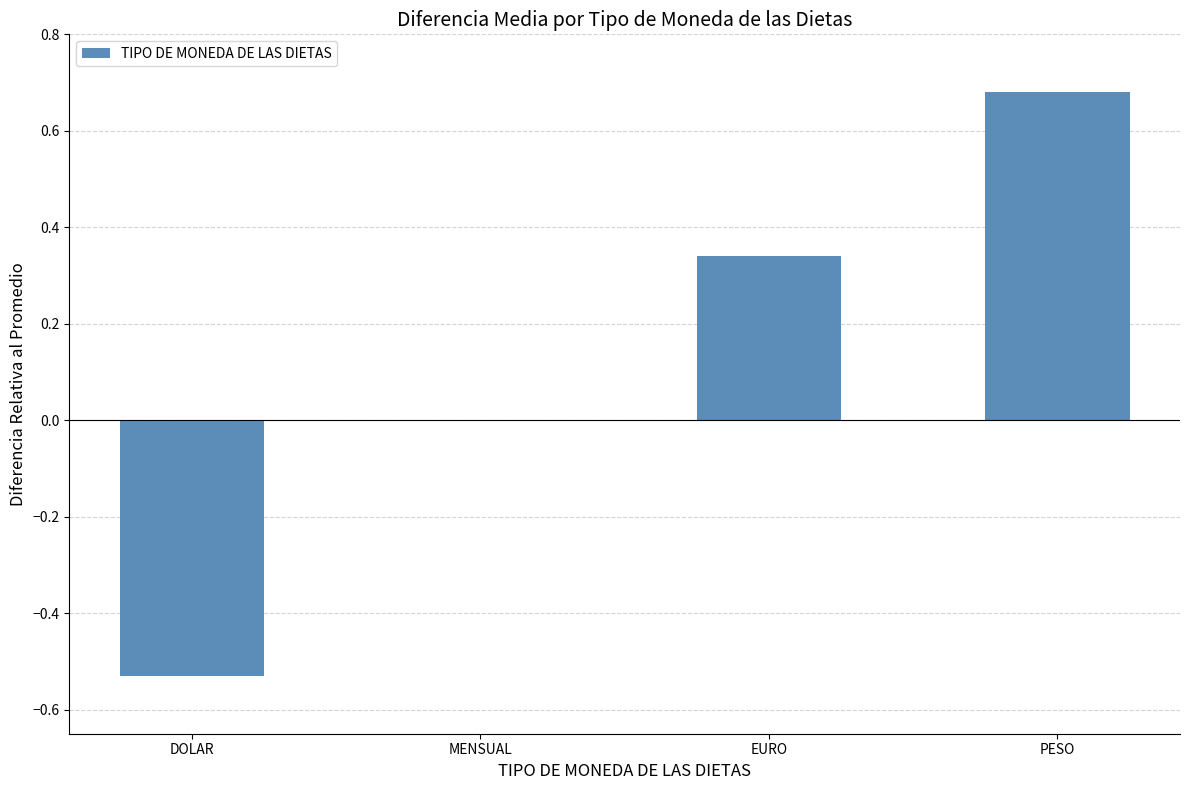

The value at DOLAR is -0.8. True or false?

False